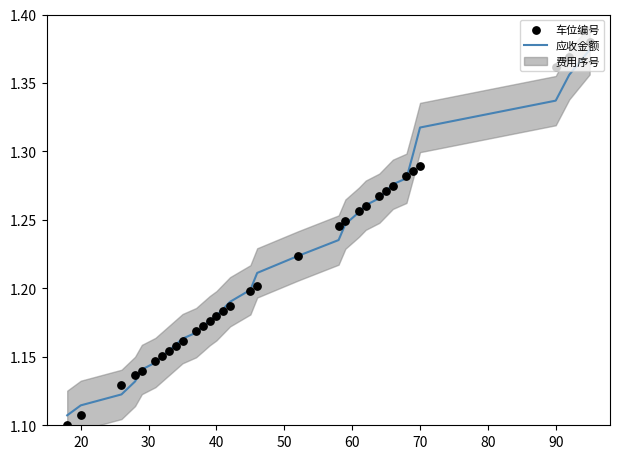

Which series has the largest total across all categories?

应收金额